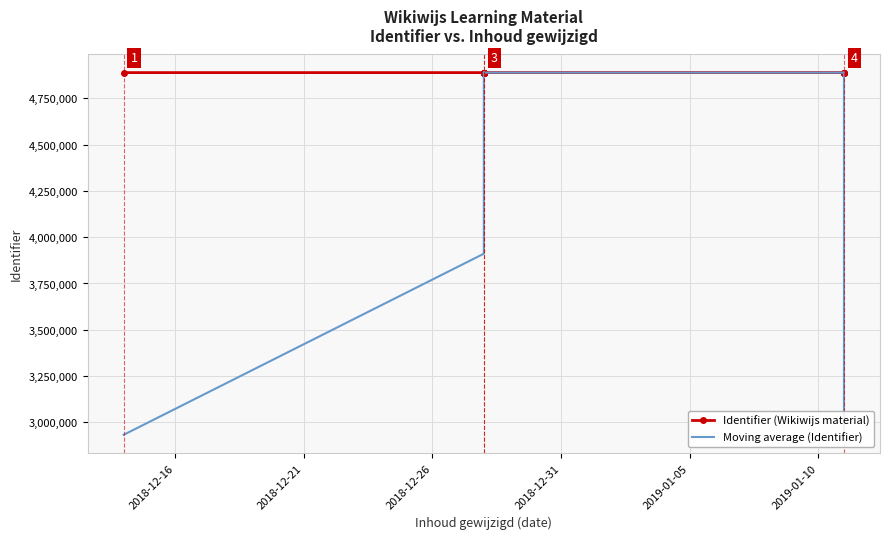

Which series has the largest total across all categories?

Identifier (Wikiwijs material)